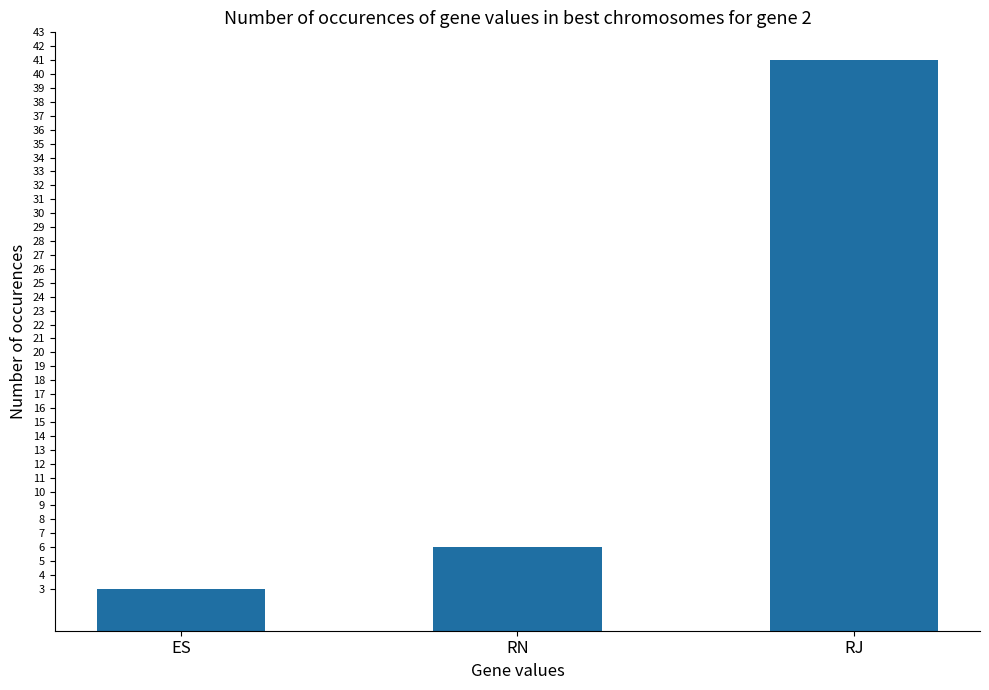

What is the greatest value displayed?

41